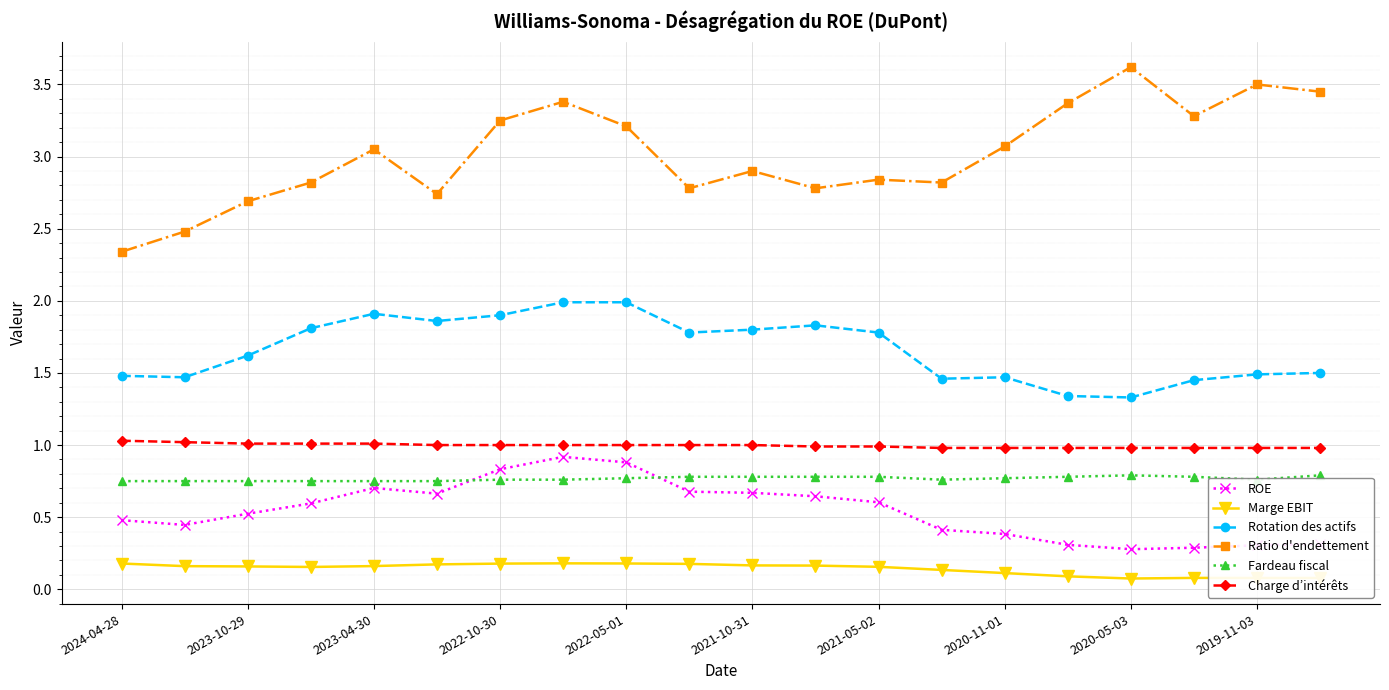

True or false: ROE and Rotation des actifs cross at least once.

False